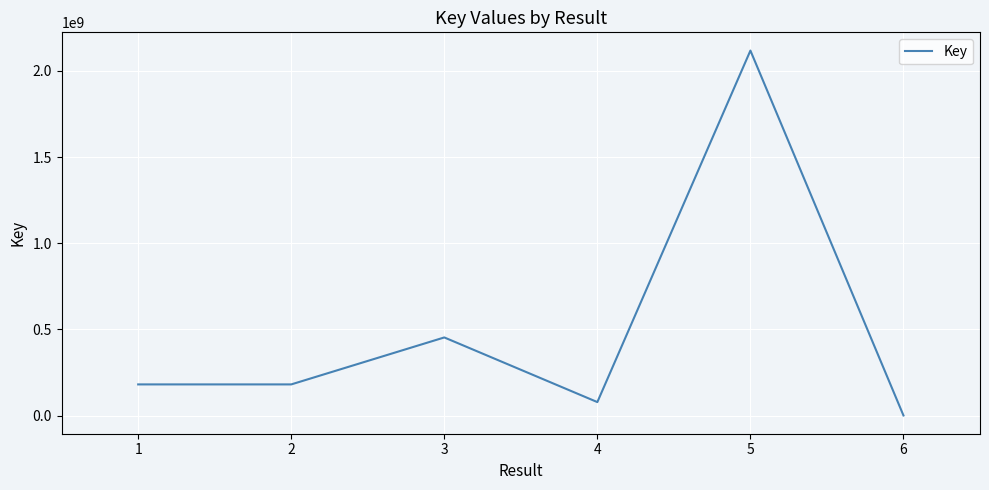

What is the sum of all values?

3009910978